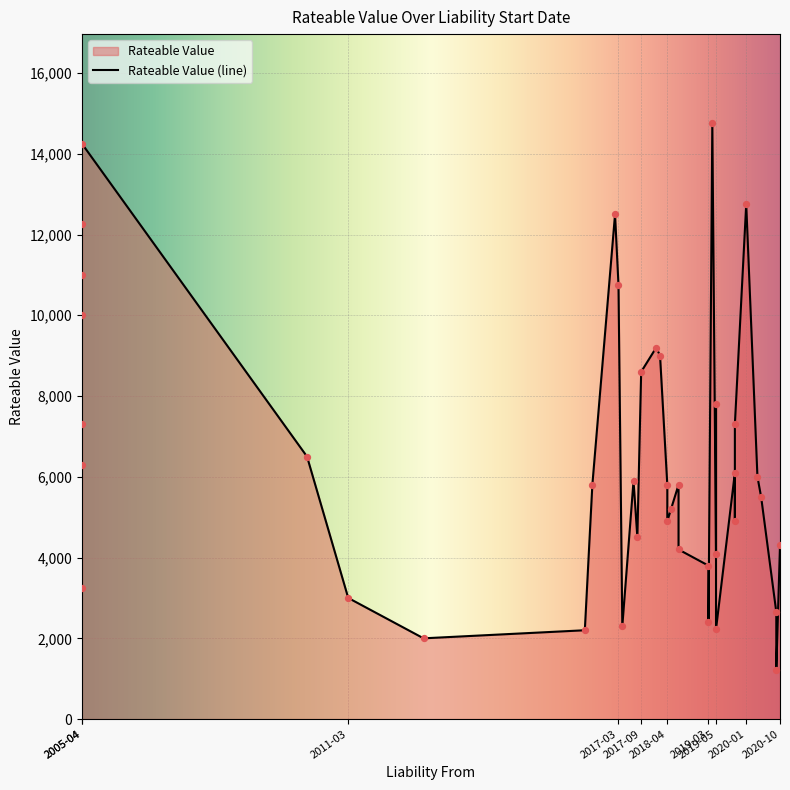

Which has a higher value, 2017-04-01 or 2019-03-01?

2019-03-01